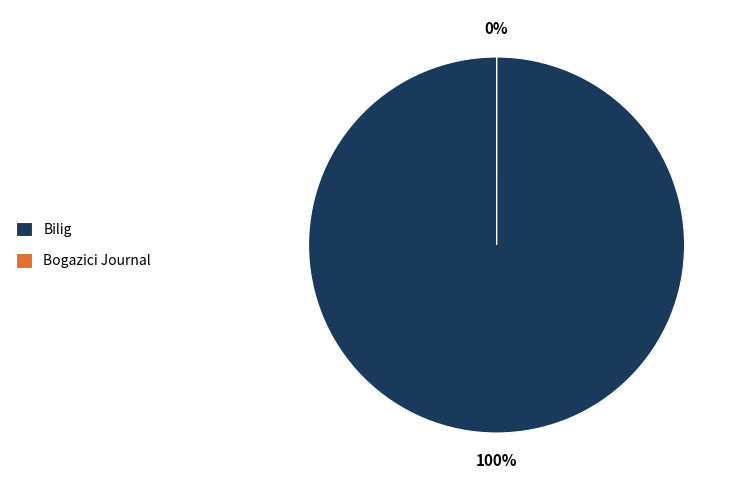

How many segments does this pie chart have?

2